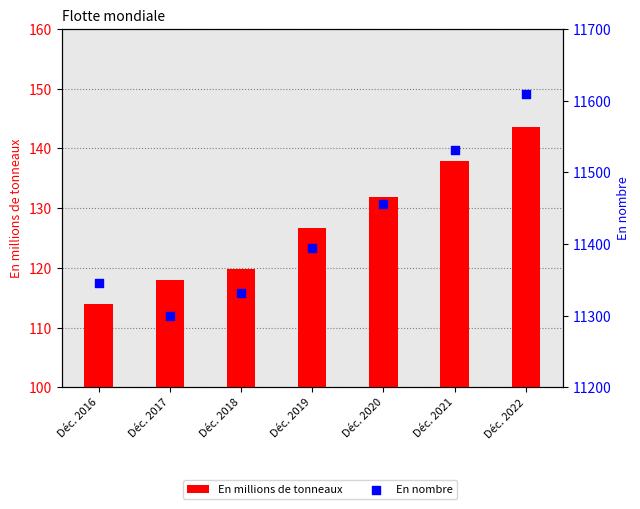

What are all the series names shown in the legend?

En millions de tonneaux, En nombre